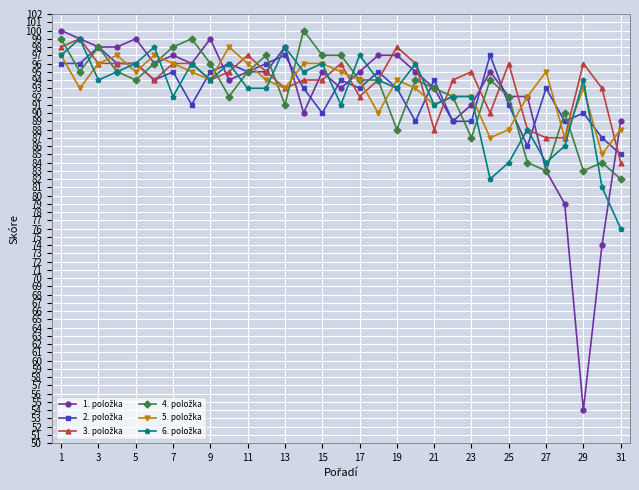

At how many categories does at least one series exceed 61?

31